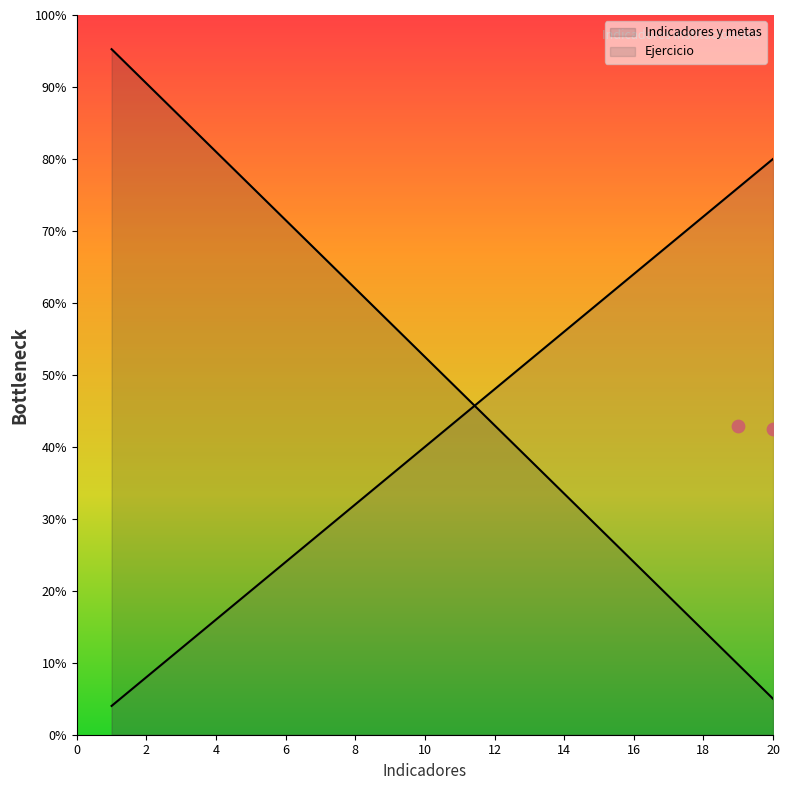

What is the change in value from 1 to 18?

-80.8